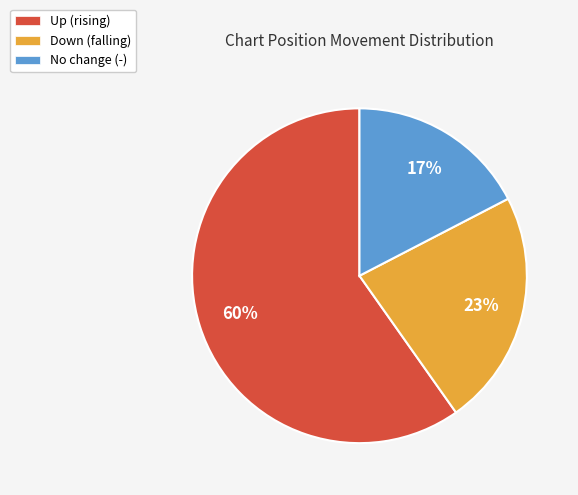

Which slice is the smallest?

No change (-)